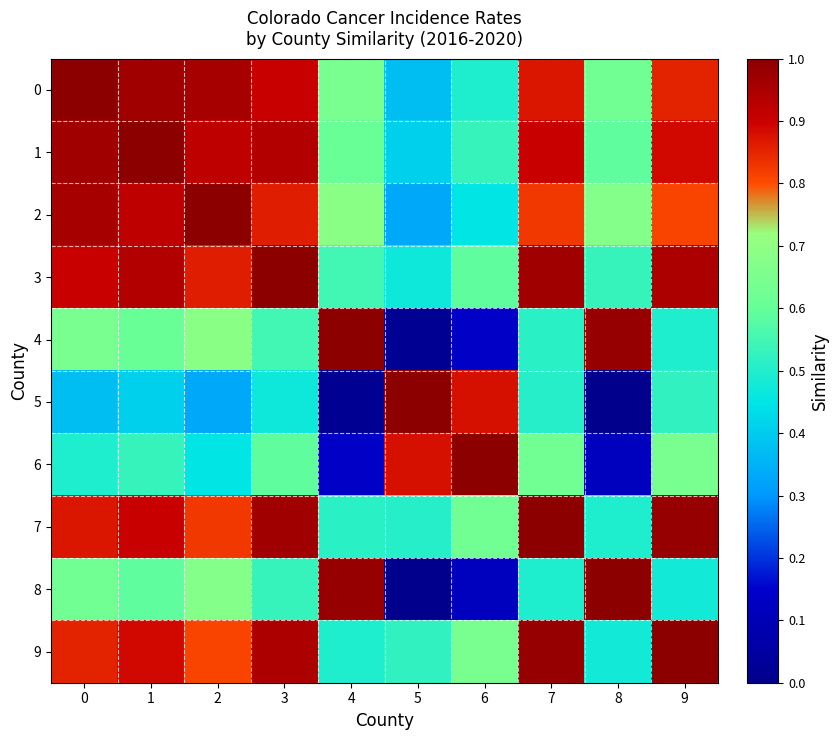

Is the value of 3 at 0 greater than the value of 5 at 7?

Yes